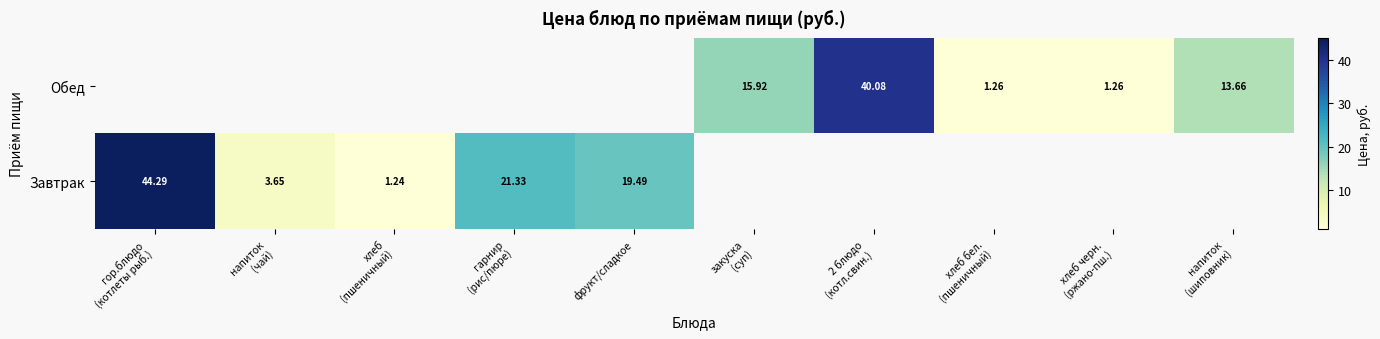

At which label does Обед first exceed 1?

закуска (суп)